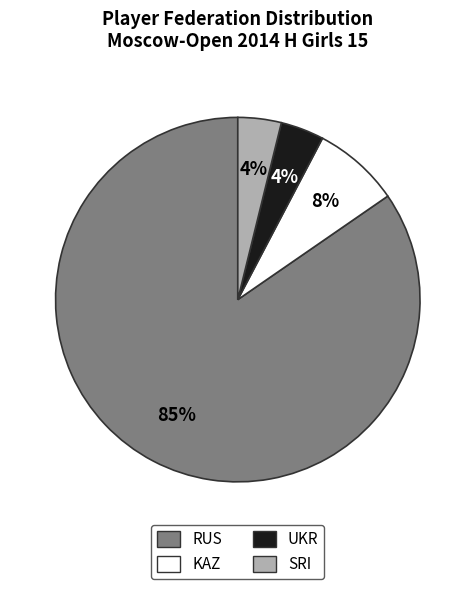

Is the sum of KAZ and RUS greater than half?

Yes